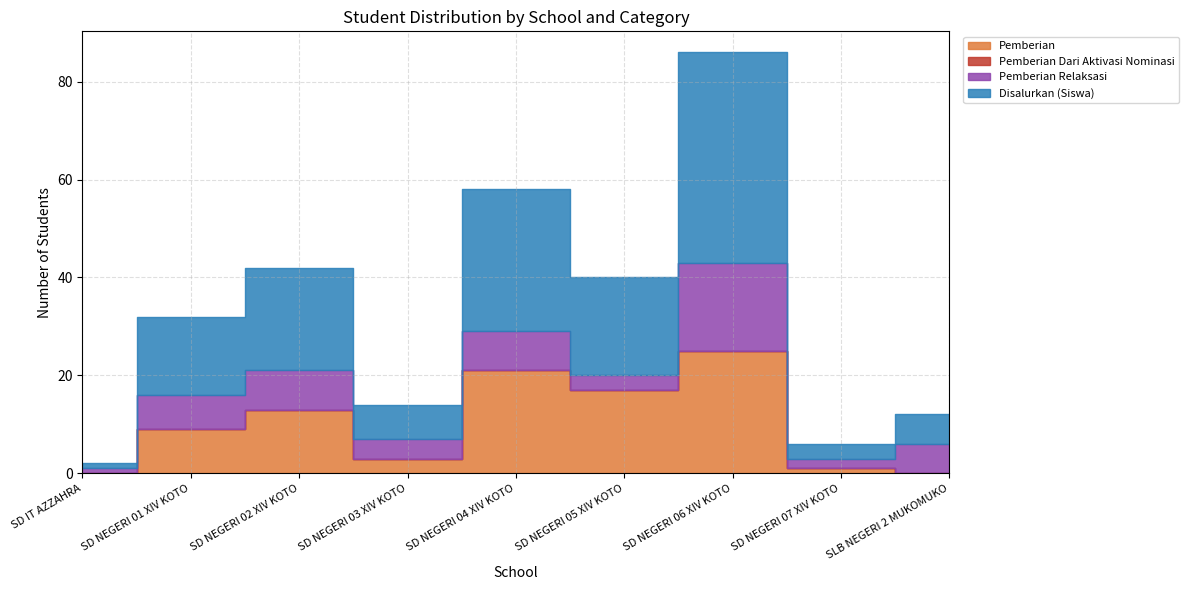

True or false: Pemberian Relaksasi has more than 0 interior local peaks.

True